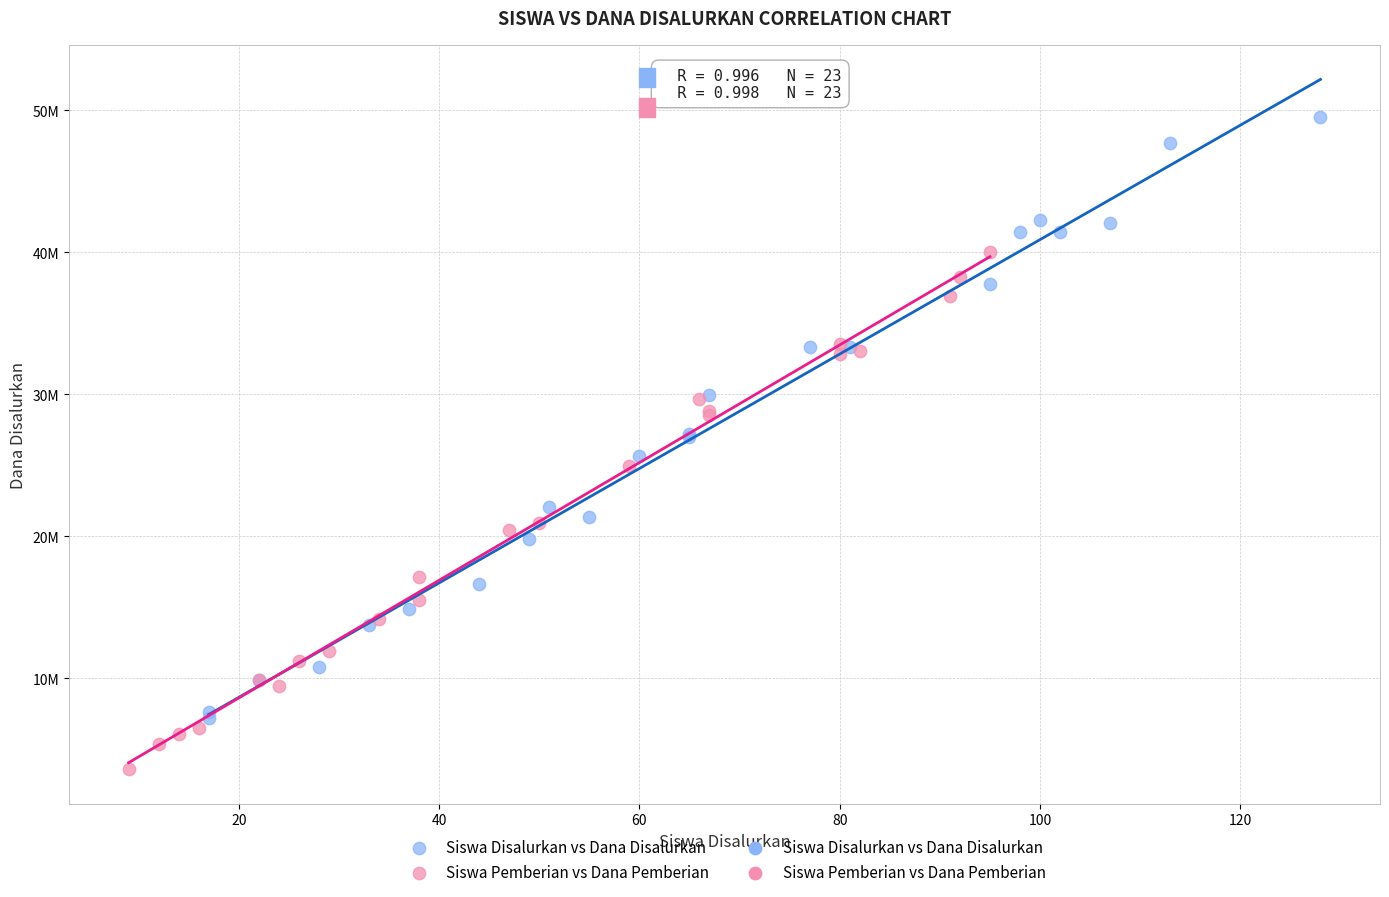

Which series reaches the minimum Y coordinate?

Siswa Pemberian vs Dana Pemberian